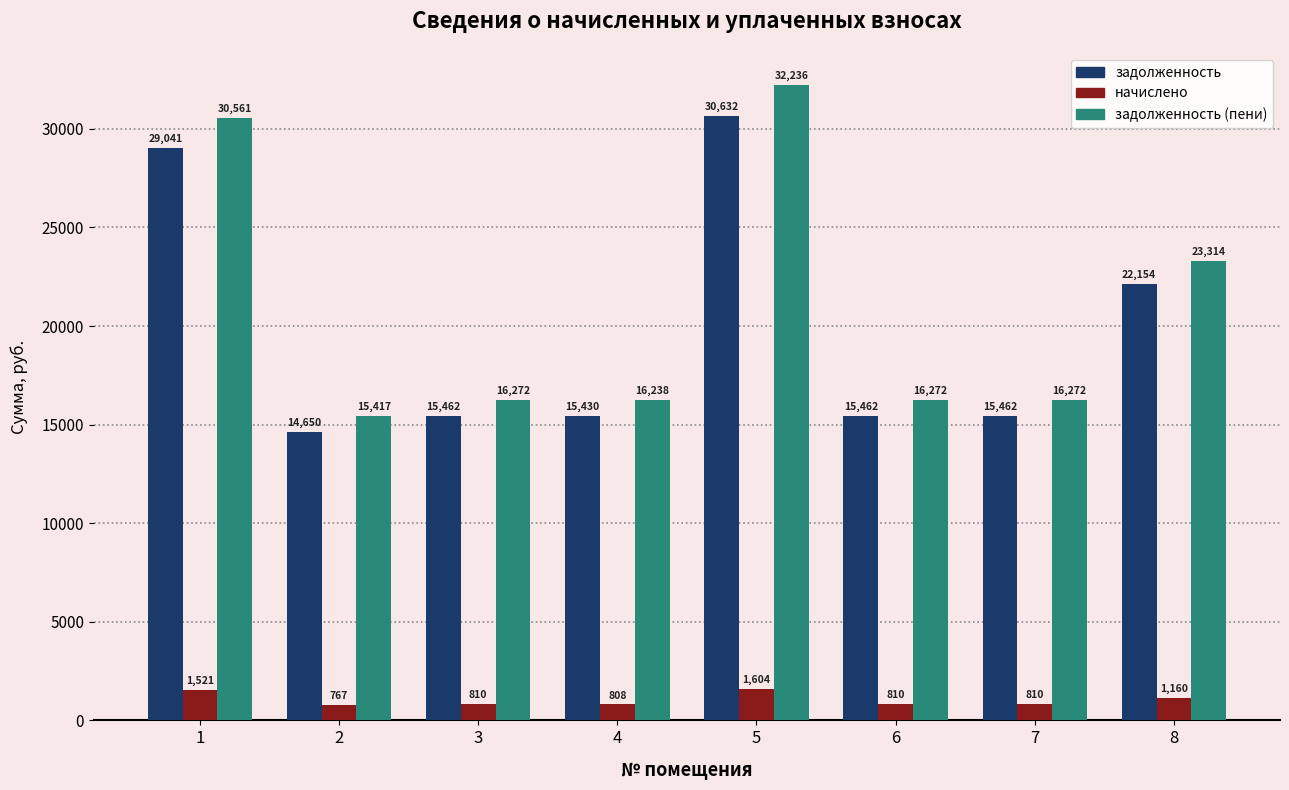

At which category is the sum across all series the highest?

5